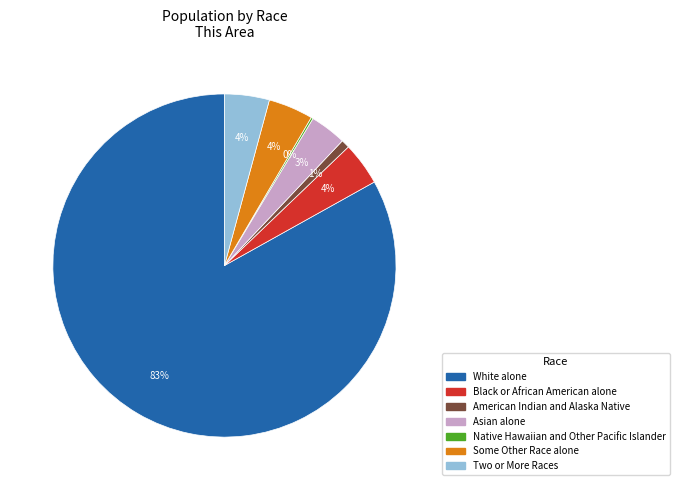

Which category has the biggest portion of the pie?

White alone